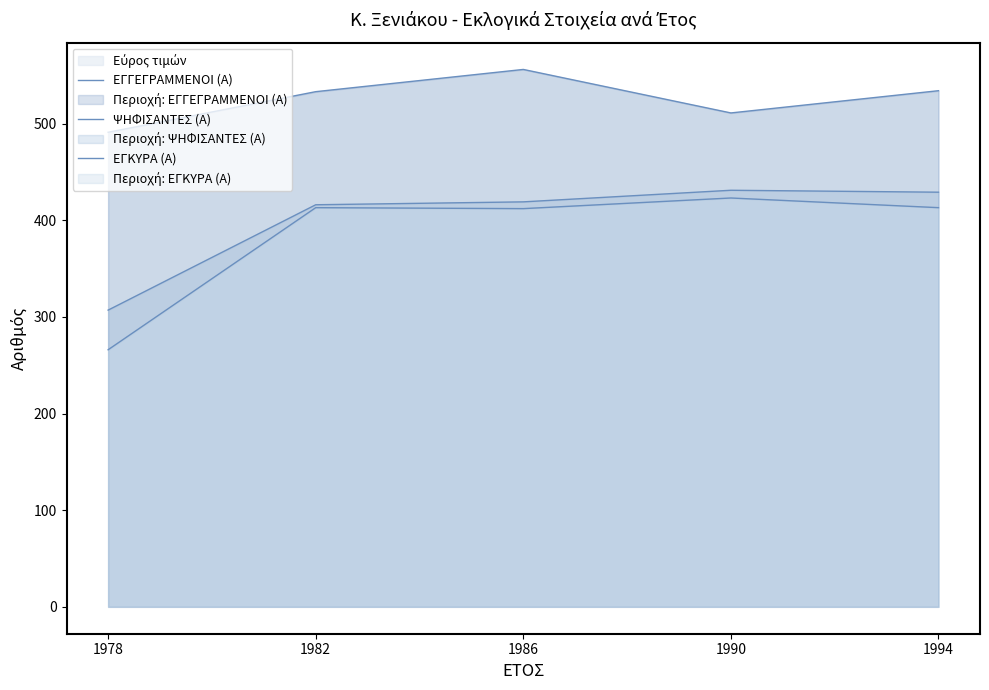

Which series has the widest spread of values?

ΕΓΚΥΡΑ (Α)